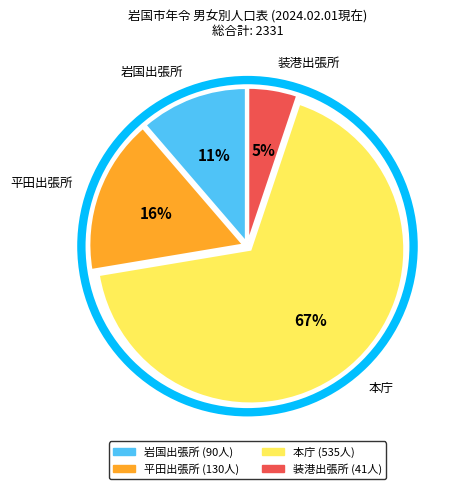

What is the largest slice in the pie chart?

本庁